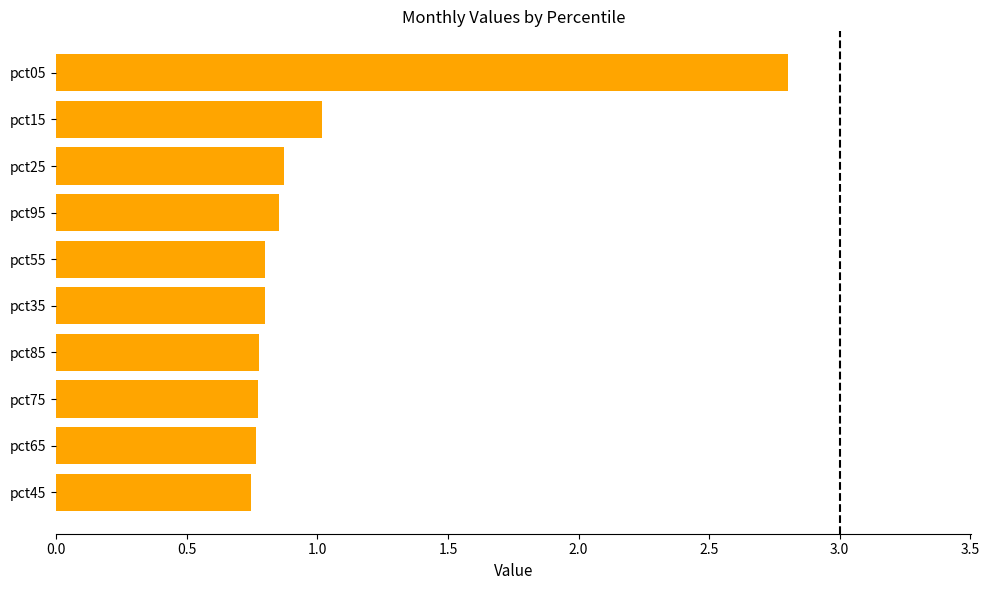

Are the bars horizontal?

Yes